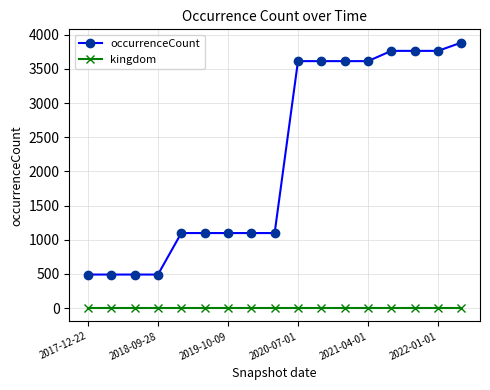

Which series has the largest total across all categories?

occurrenceCount